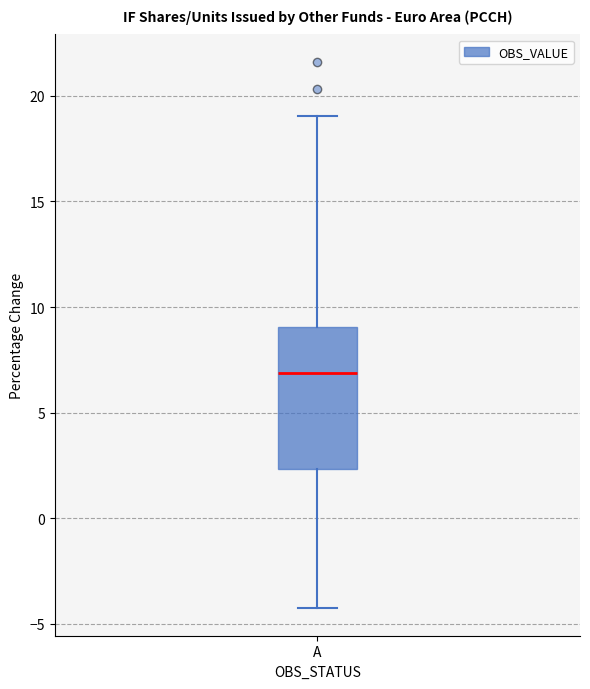

Read this box plot against the y-axis: the position of the median line, the range covered by the box, and the ends of both whiskers. The values are not printed on the chart, so give them approximately, as read against the axis.

median 7.0, box 2.5 to 9.0, whiskers -4.5 to 19.0